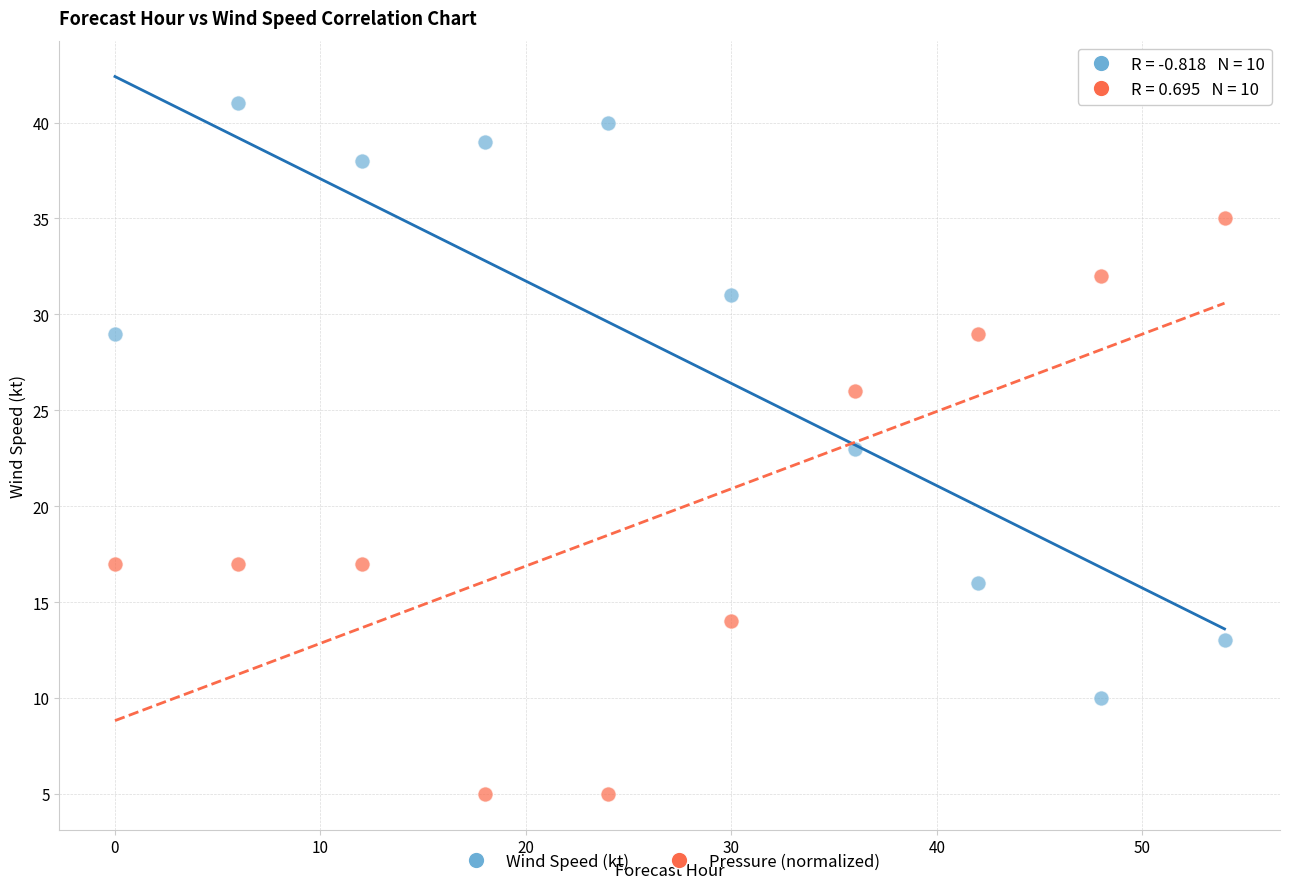

Which series contains the lowest Y value?

Pressure (normalized)